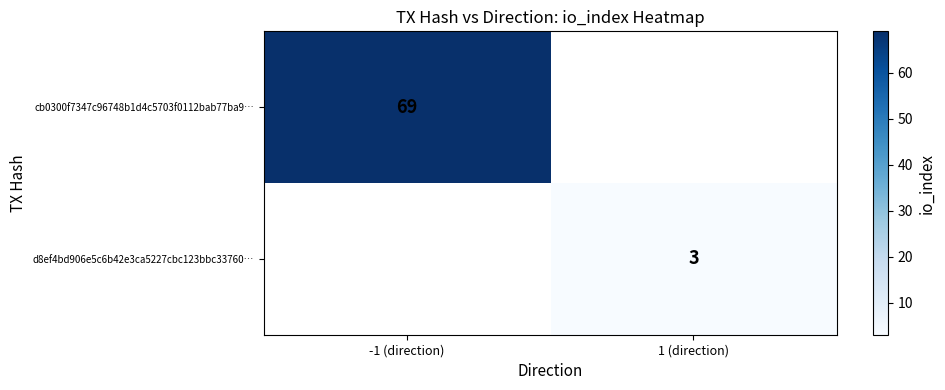

What is the maximum value shown in the chart?

69.0